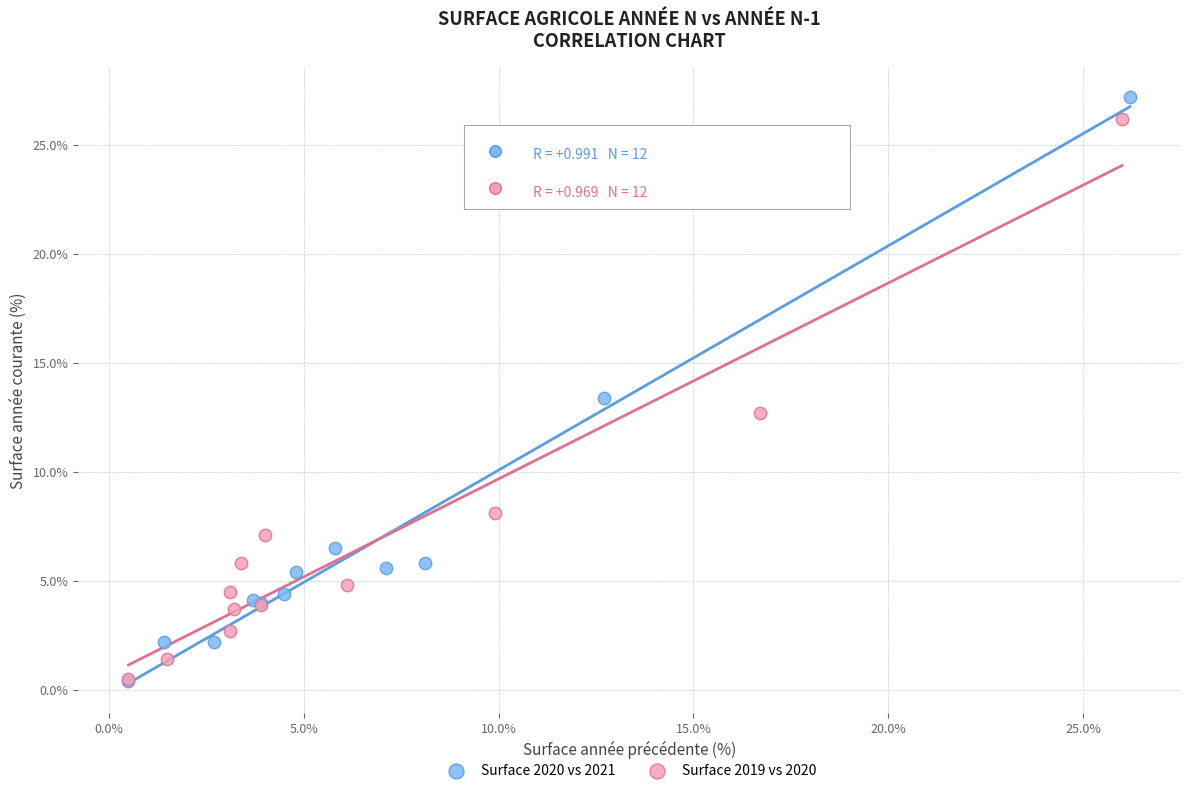

Which series has the widest spread of Y values?

Surface 2020 vs 2021